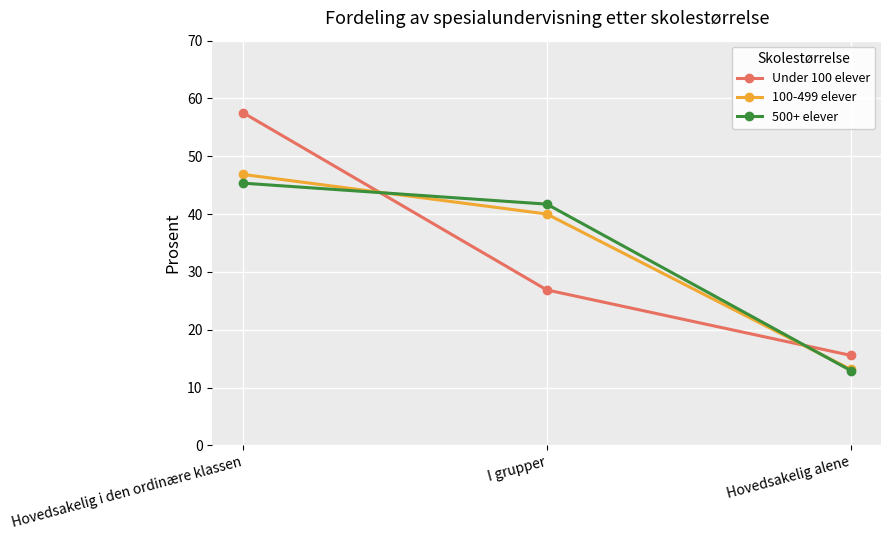

What is the label of the 2nd point from the right?

I grupper